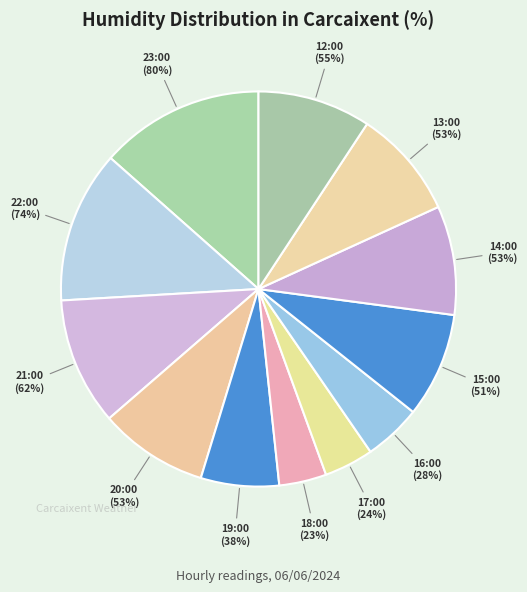

How many segments does this pie chart have?

12